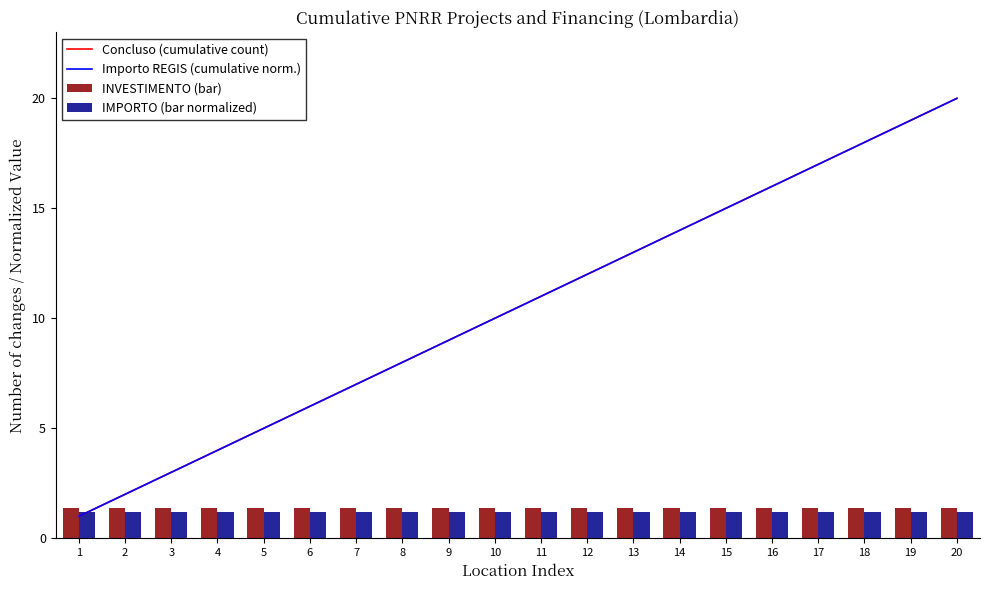

Between 14 and 18, which series saw the biggest shift?

Concluso (cumulative count)